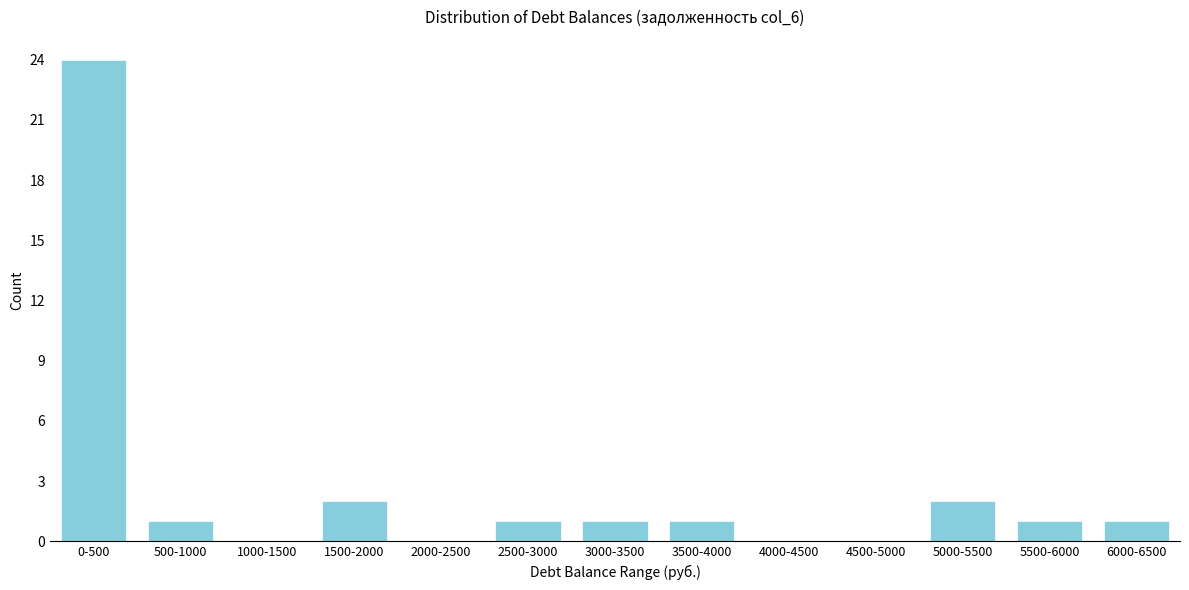

Reading left to right, transcribe all the data shown in this chart.

0-500=24	500-1000=1	1000-1500=0	1500-2000=2	2000-2500=0	2500-3000=1	3000-3500=1	3500-4000=1	4000-4500=0	4500-5000=0	5000-5500=2	5500-6000=1	6000-6500=1